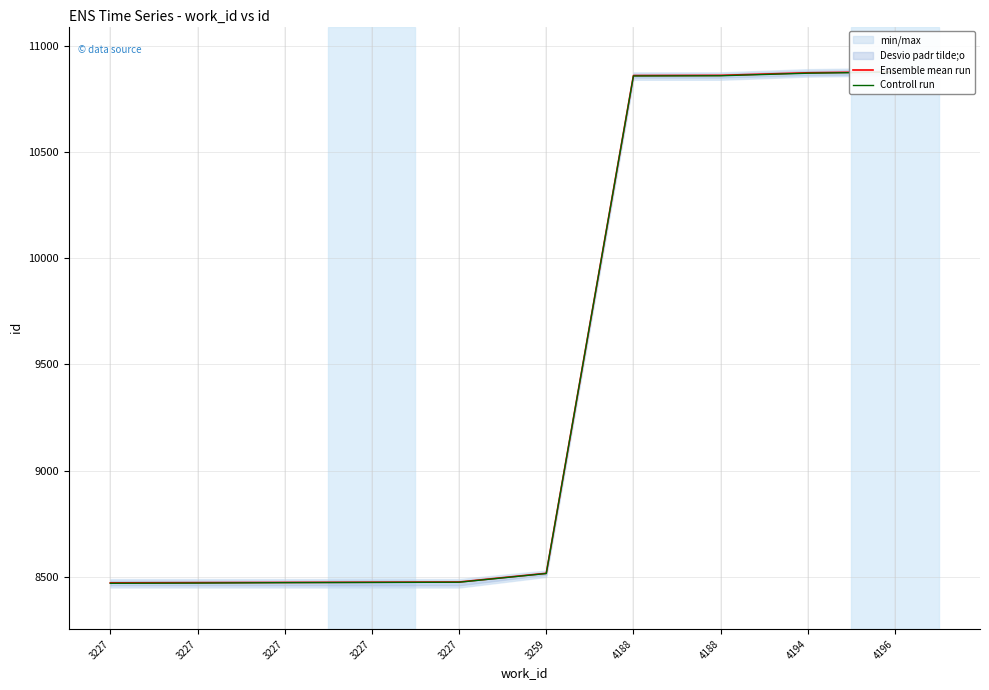

What are all the series names shown in the legend?

Ensemble mean run, Controll run